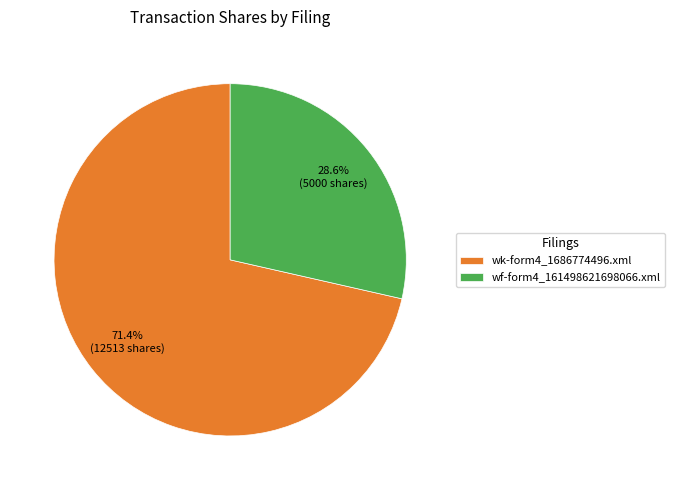

What percentage is the wf-form4_161498621698066.xml slice, to the nearest percent?

29%